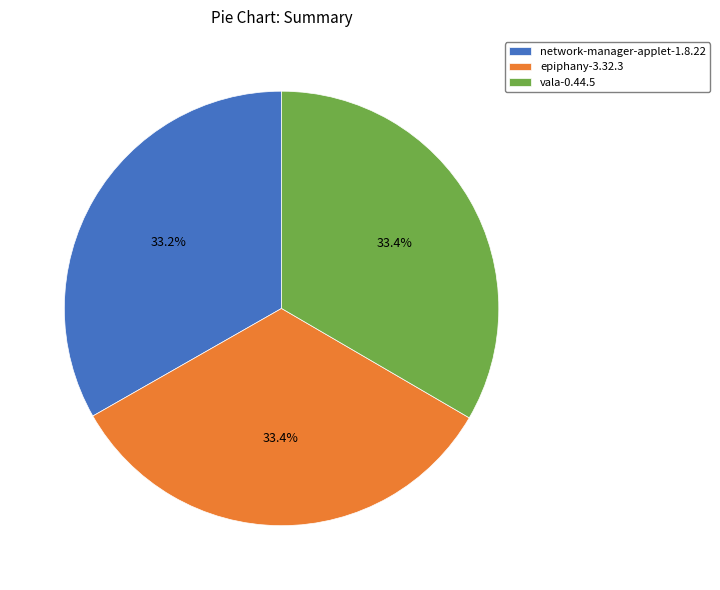

To the nearest percent, what percentage of the pie is epiphany-3.32.3?

33%